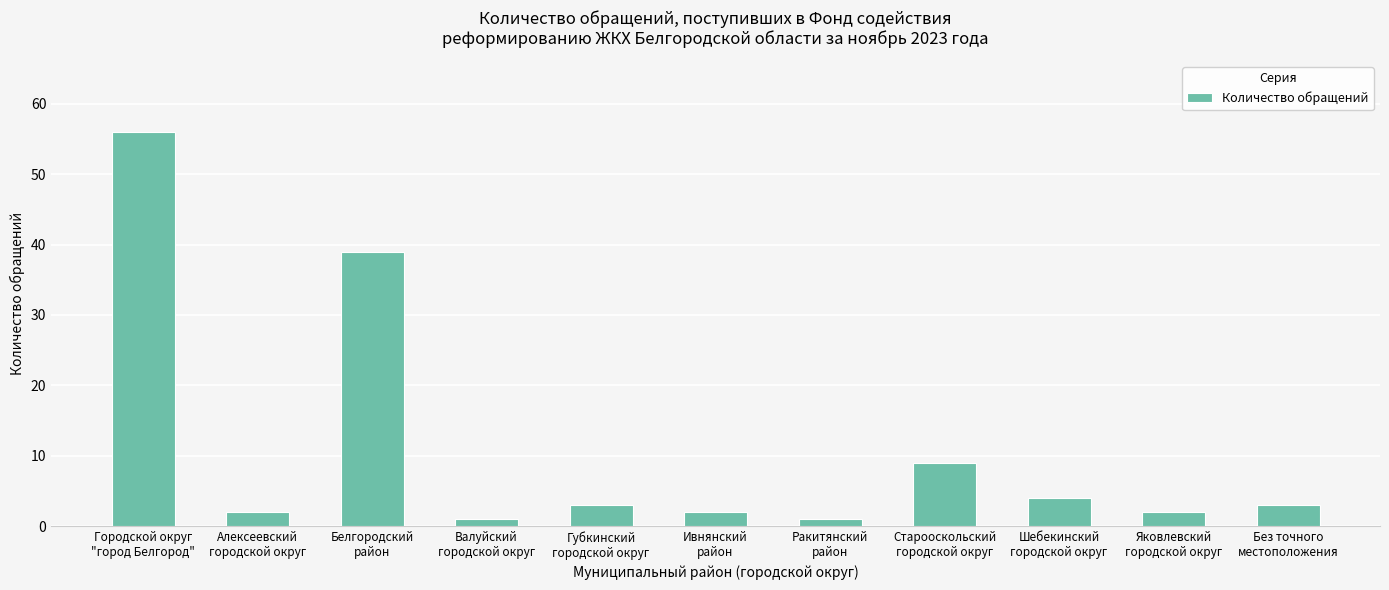

How many data points does each series have?

11